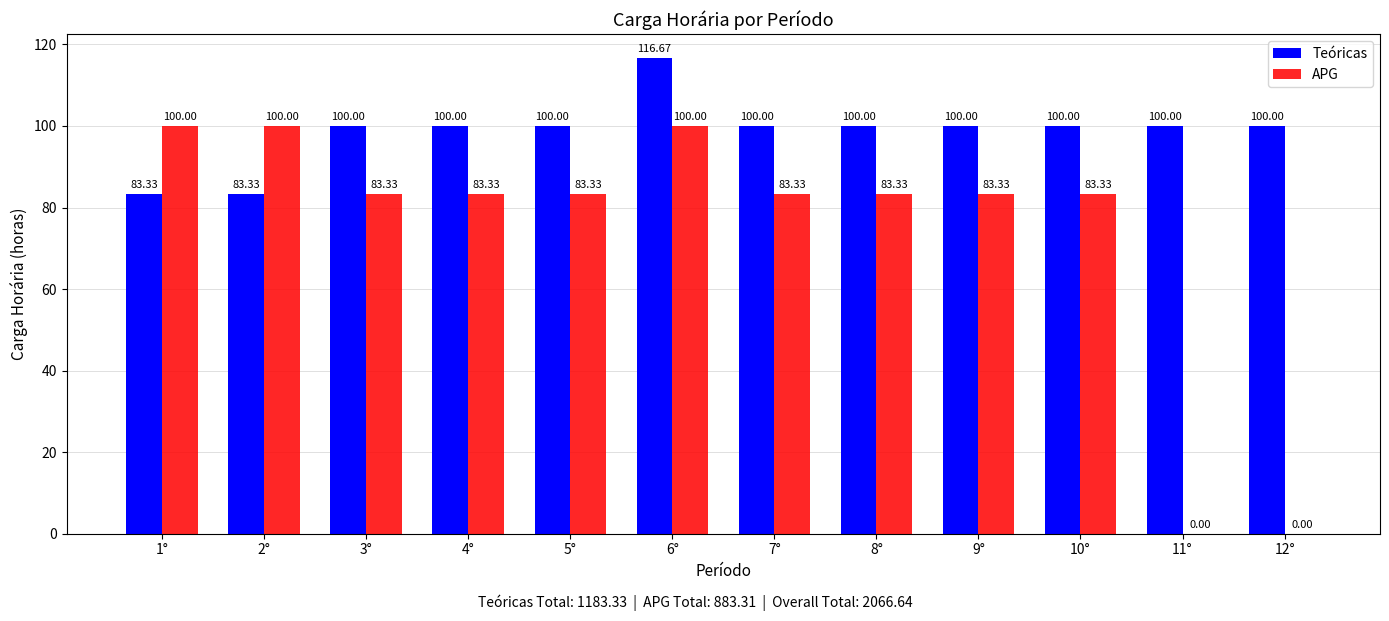

Is the value of APG at 9° greater than the value of Teóricas at 9°?

No